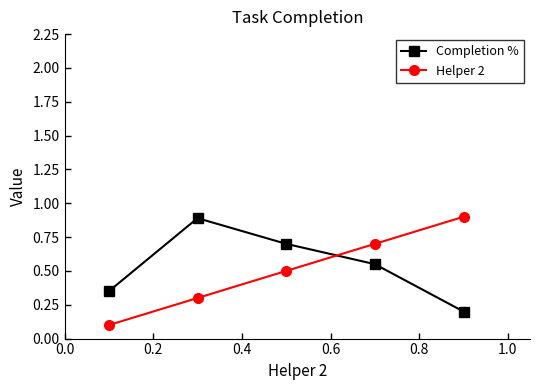

What is the value of the Completion % point at the 5th from the left?

0.2